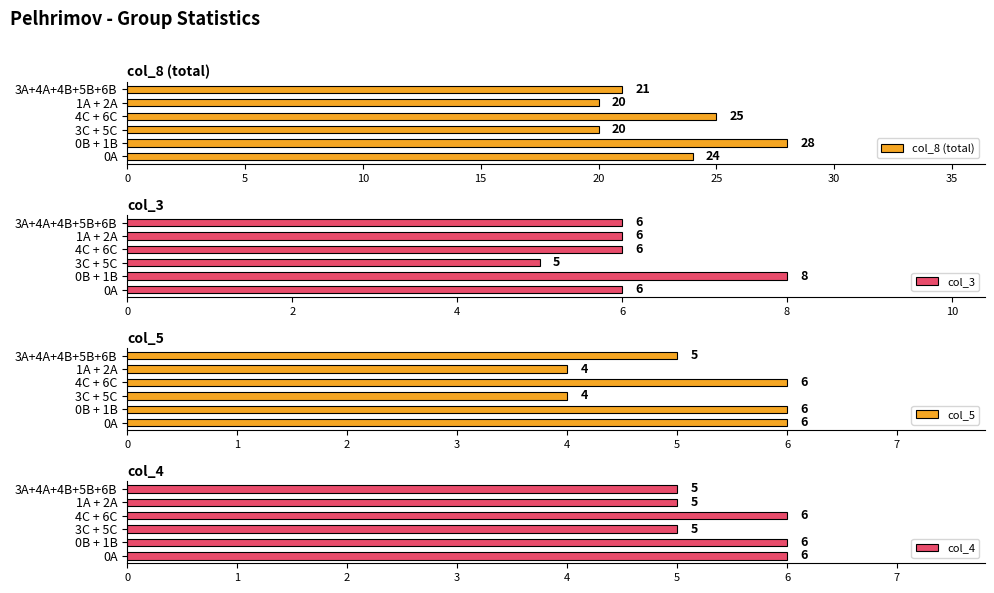

The value of col_5 at 3A+4A+4B+5B+6B is 5. True or false?

True